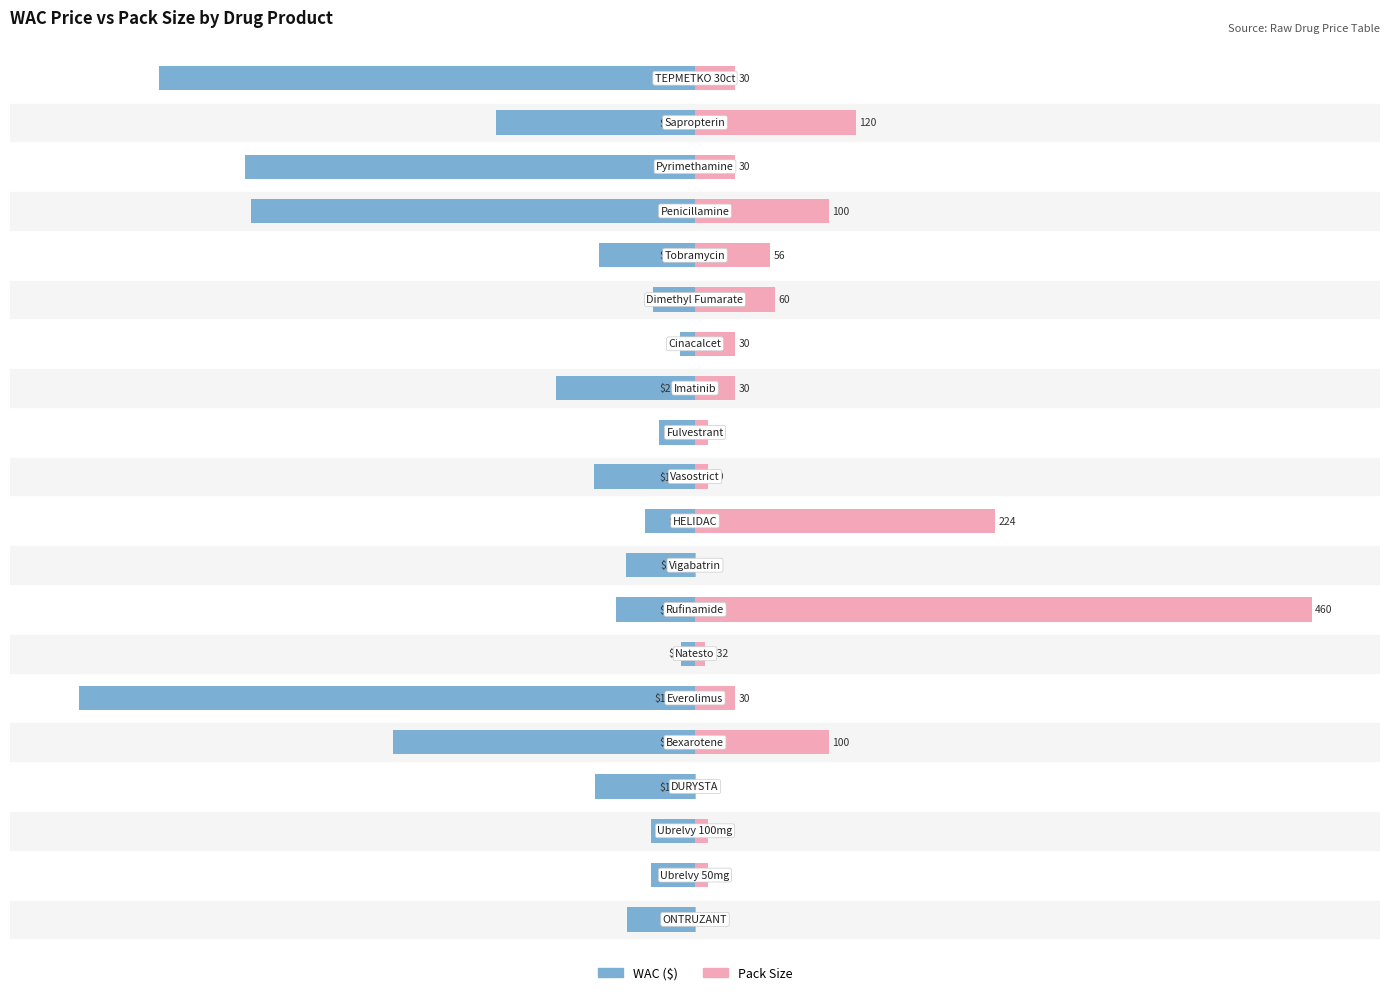

How many data points in WAC are above -11?

9